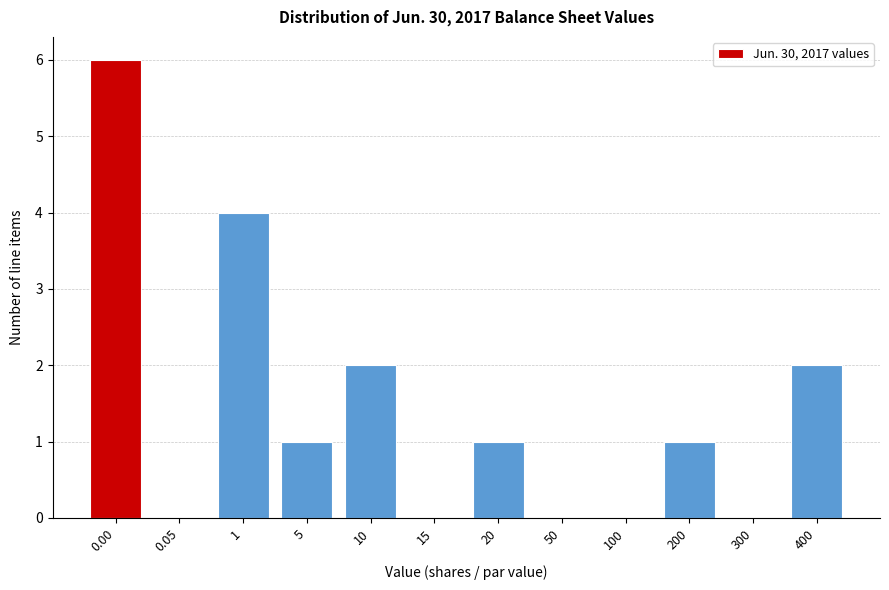

Reading left to right, extract all data points from this chart.

0.00=6	0.05=0	1=4	5=1	10=2	15=0	20=1	50=0	100=0	200=1	300=0	400=2